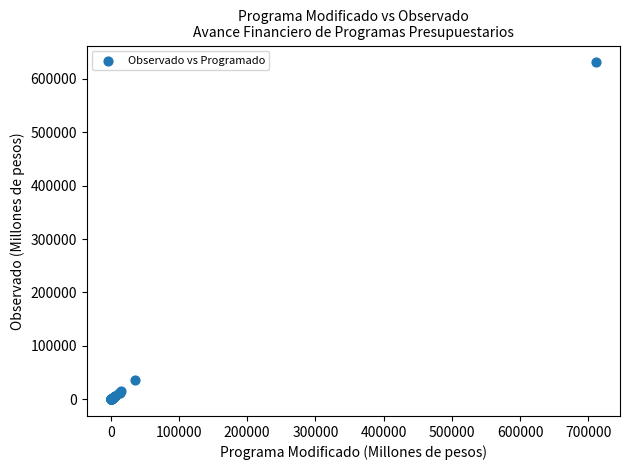

What Y value in the scatter plot is closest to 315563?

35368.1